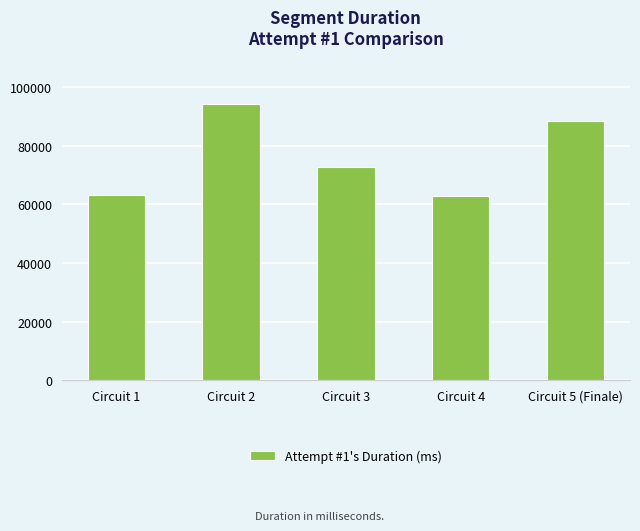

What is the difference between the maximum and minimum values?

31536